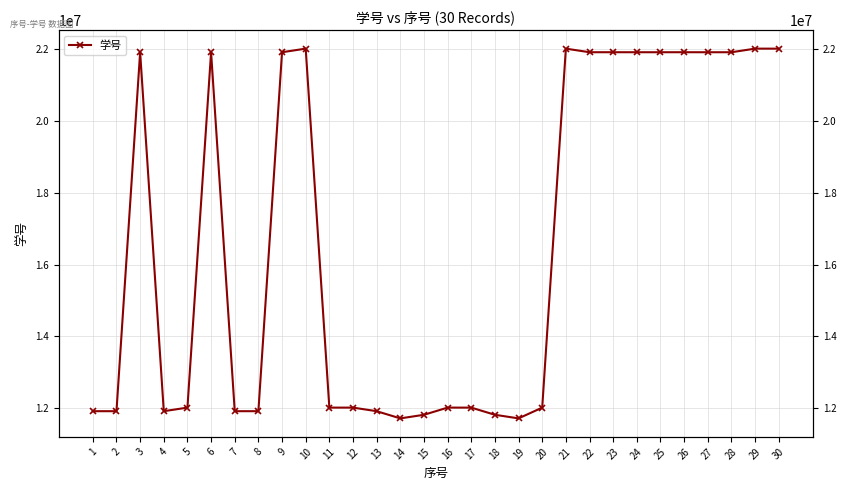

Is it true that the value at 21 is 30781582?

False